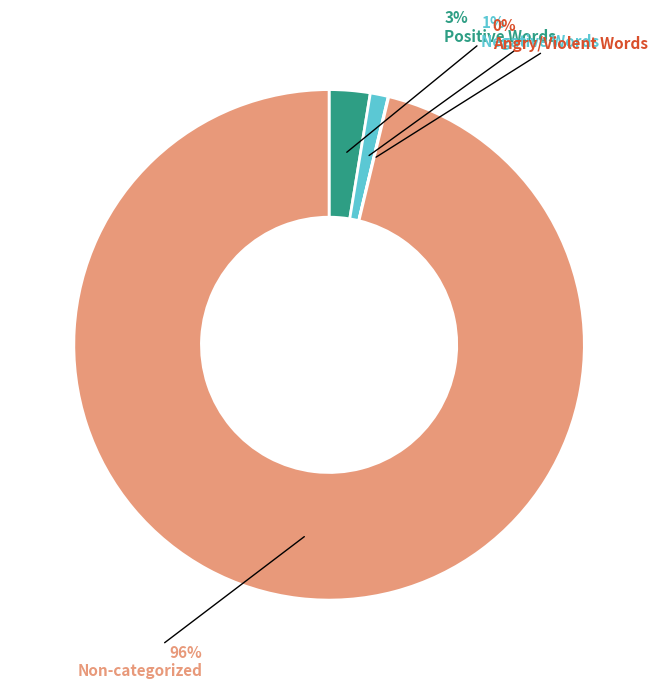

Is it true that Negative Words is 1% of the pie?

True